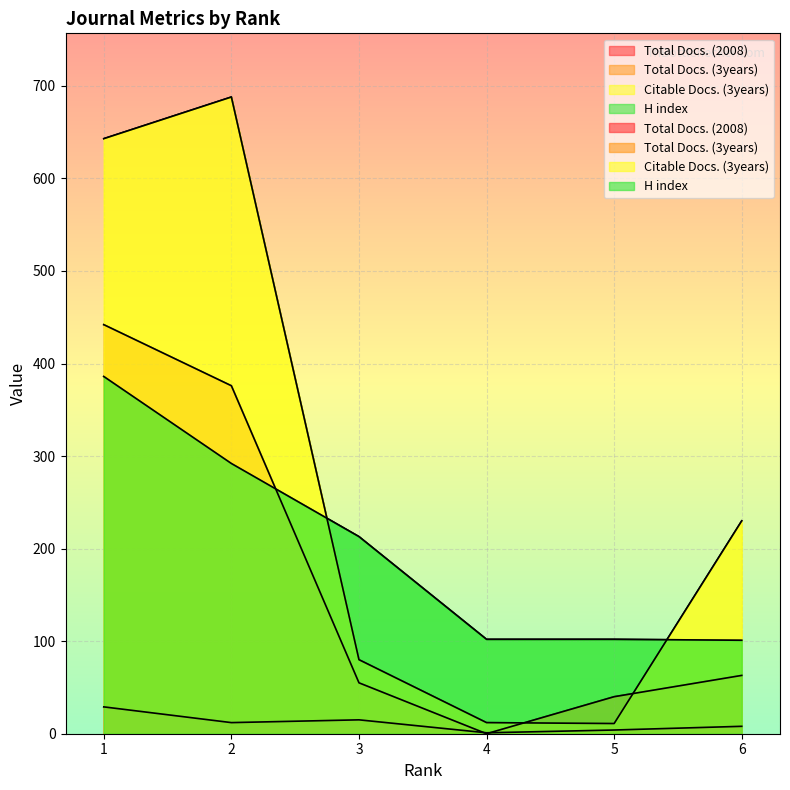

What is the minimum value for Citable Docs. (3years)?

11